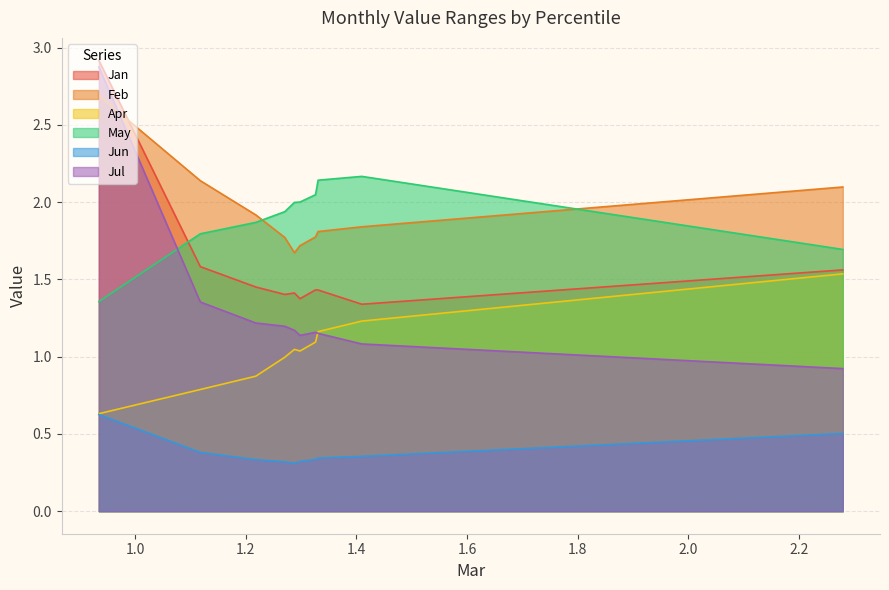

What is the highest value of the Jun series?

0.6